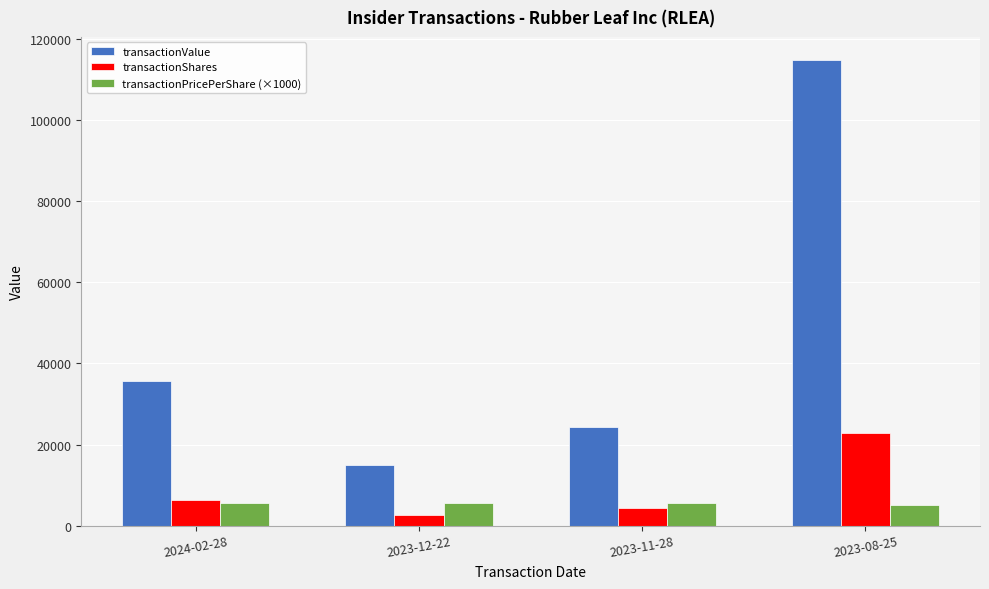

What is the label of the 4th bar from the left?

2023-08-25